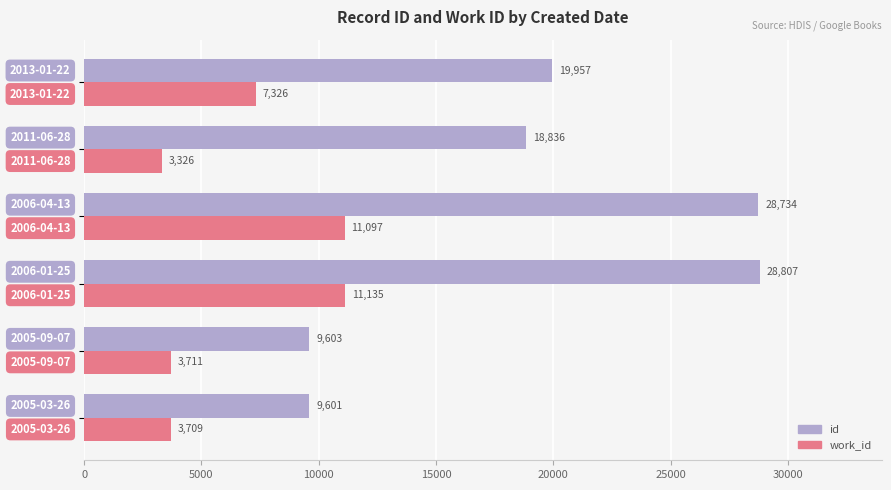

What is the difference between the maximum and minimum values in the work_id series?

7809